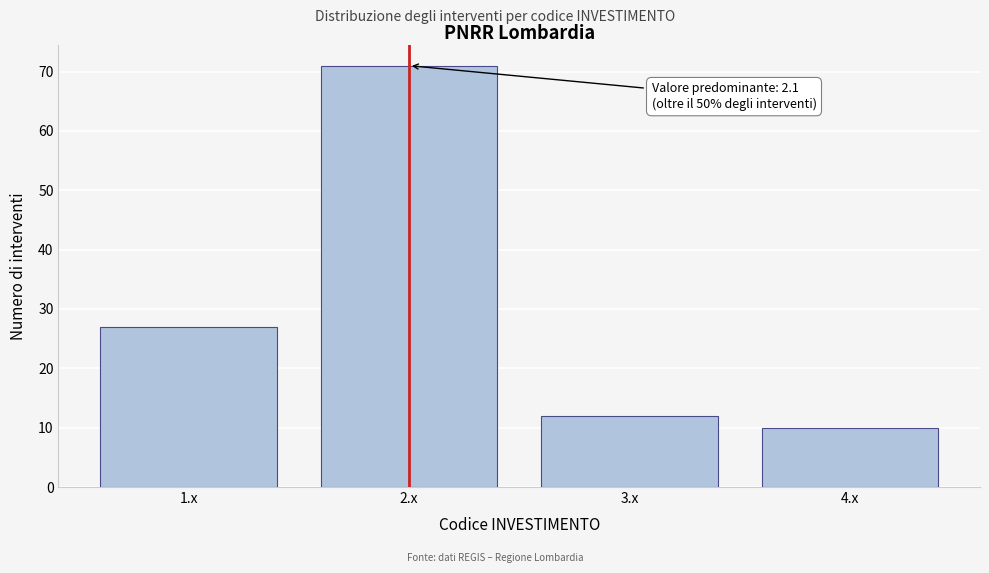

Reading left to right, list all the values displayed in this chart.

1.x=27	2.x=71	3.x=12	4.x=10